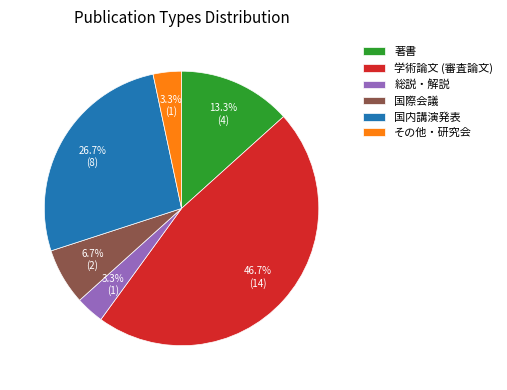

The 学術論文 (審査論文) slice represents 47% of the pie. True or false?

True